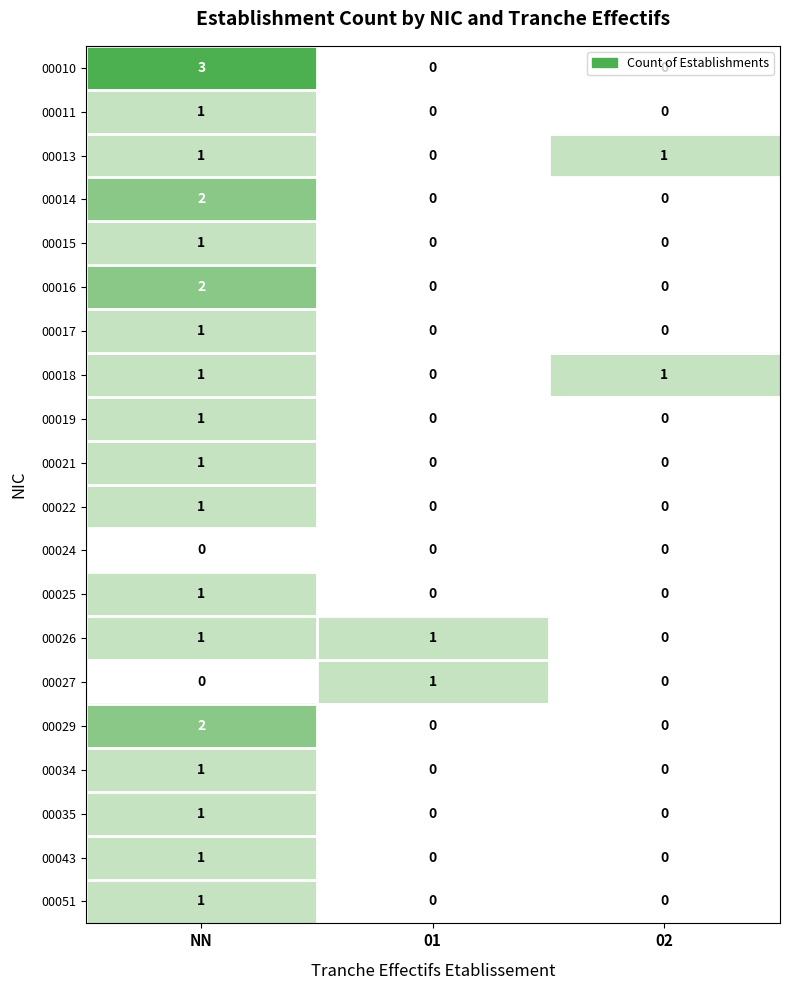

Which series has the largest total across all categories?

00010